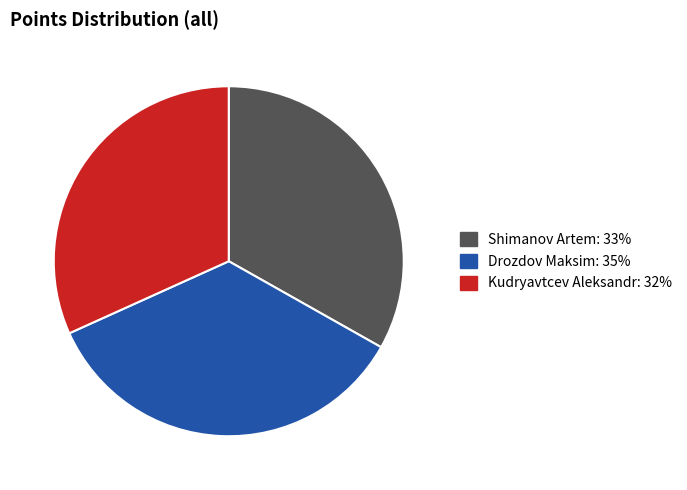

Is there any slice that represents more than half of the pie?

No